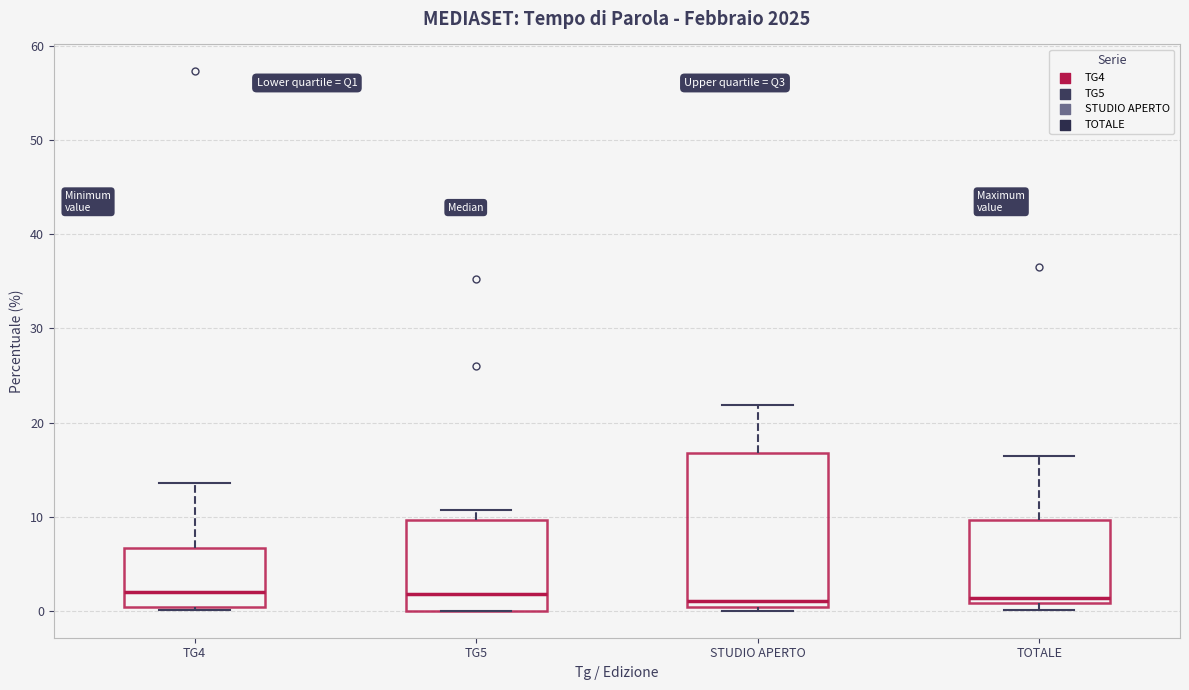

Reading left to right, read every box against the y-axis: the position of its median line, the range the box covers, and the ends of its whiskers. The values are not printed on the chart, so give them approximately, as read against the axis.

TG4: median 2, box 0 to 7, whiskers 0 to 14
TG5: median 2, box 0 to 10, whiskers 0 to 11
STUDIO APERTO: median 1, box 0 to 17, whiskers 0 (just below the box's lower edge) to 22
TOTALE: median 1 (just above the box's lower edge), box 1 to 10, whiskers 0 to 16